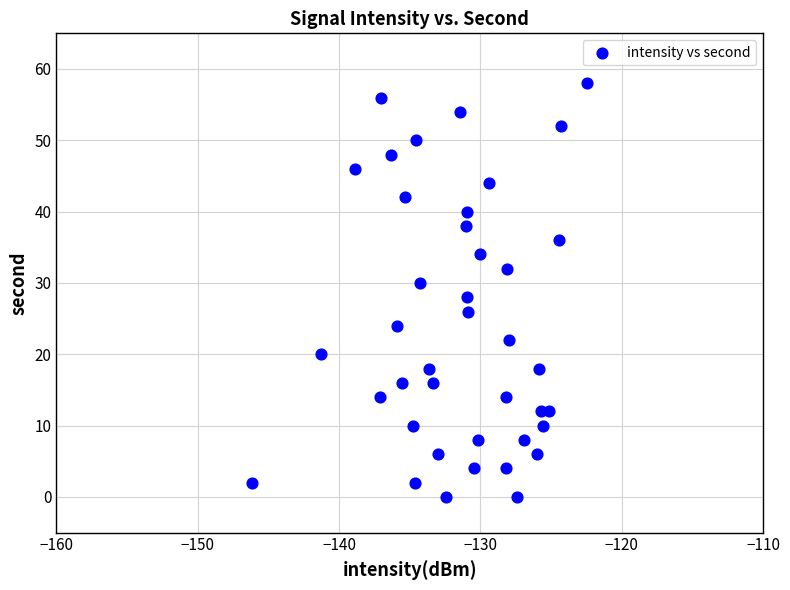

What is the range of Y values (max minus min)?

58